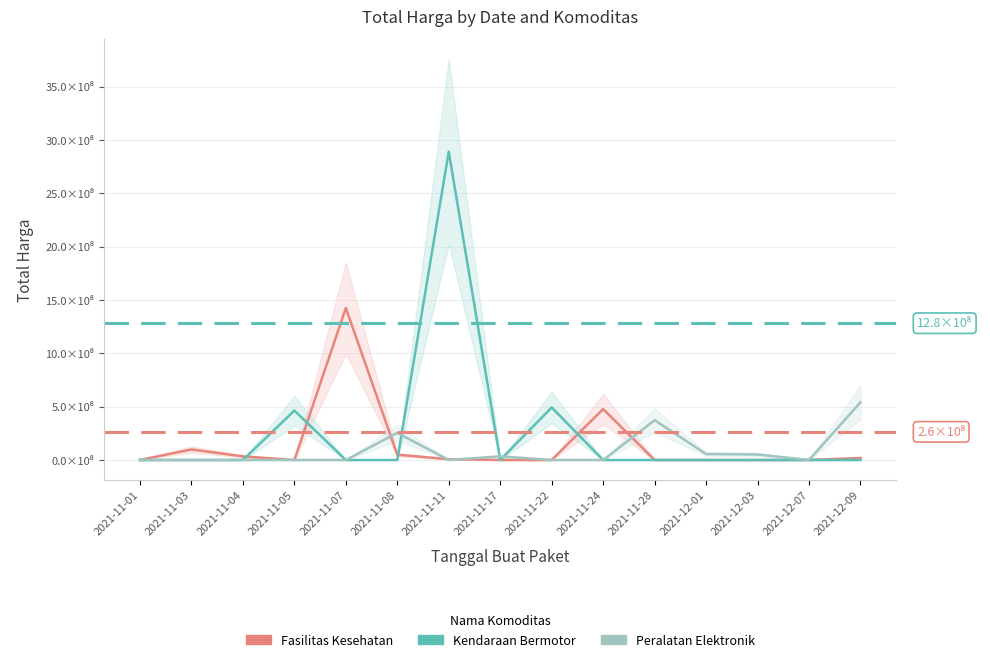

Reading left to right, list all the values displayed in this chart.

Fasilitas Kesehatan: 2021-11-01=0.0	2021-11-03=1.0	2021-11-04=0.3	2021-11-05=0.0	2021-11-07=14.3	2021-11-08=0.5	2021-11-11=0.1	2021-11-17=0.0	2021-11-22=0.0	2021-11-24=4.8	2021-11-28=0.0	2021-12-01=0.0	2021-12-03=0.0	2021-12-07=0.0	2021-12-09=0.2
Kendaraan Bermotor: 2021-11-01=0.0	2021-11-03=0.0	2021-11-04=0.0	2021-11-05=4.6	2021-11-07=0.0	2021-11-08=0.0	2021-11-11=28.9	2021-11-17=0.0	2021-11-22=4.9	2021-11-24=0.0	2021-11-28=0.0	2021-12-01=0.0	2021-12-03=0.0	2021-12-07=0.0	2021-12-09=0.0
Peralatan Elektronik: 2021-11-01=0.0	2021-11-03=0.0	2021-11-04=0.0	2021-11-05=0.0	2021-11-07=0.0	2021-11-08=2.5	2021-11-11=0.0	2021-11-17=0.3	2021-11-22=0.0	2021-11-24=0.0	2021-11-28=3.7	2021-12-01=0.6	2021-12-03=0.5	2021-12-07=0.0	2021-12-09=5.4